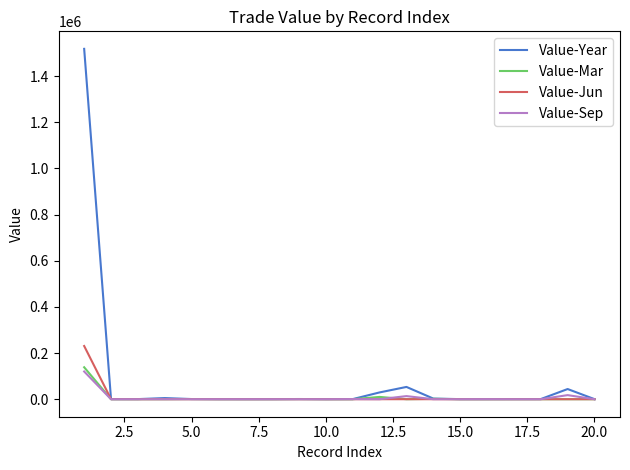

What are all the series names shown in the legend?

Value-Year, Value-Mar, Value-Jun, Value-Sep